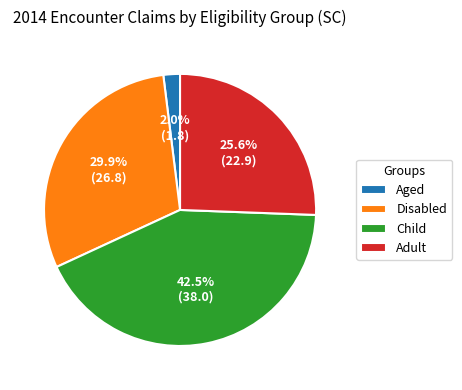

How many segments does this pie chart have?

4